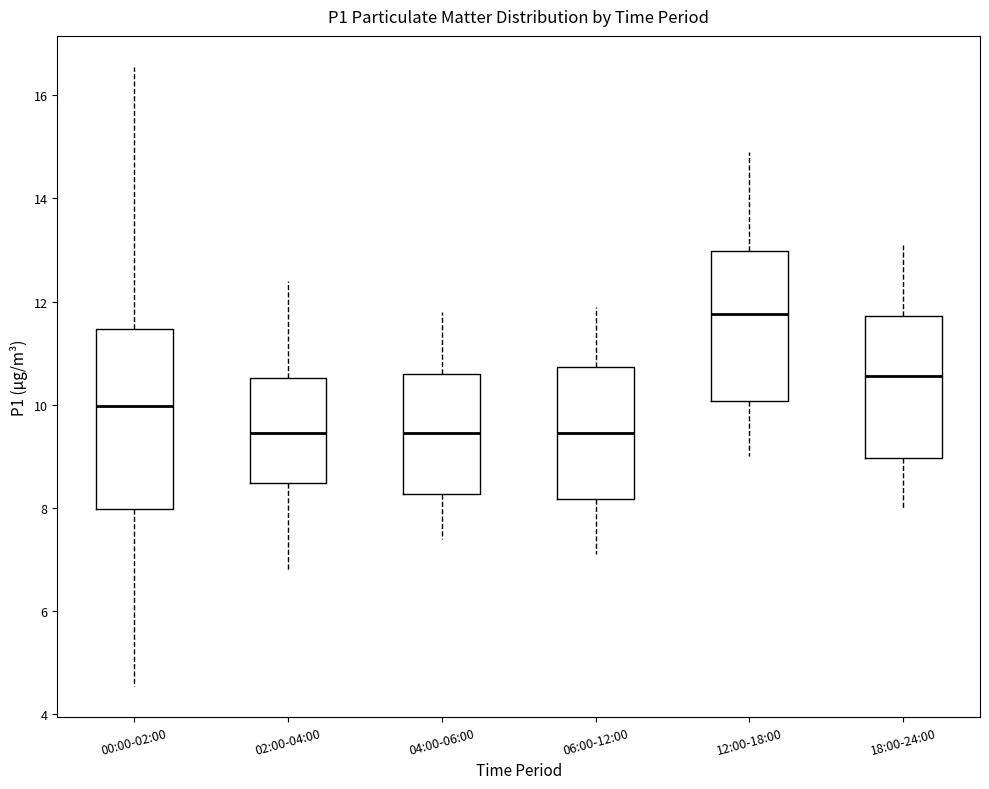

Reading left to right, read every box against the y-axis: the position of its median line, the range the box covers, and the ends of its whiskers. The values are not printed on the chart, so give them approximately, as read against the axis.

00:00-02:00: median 10.0, box 8.0 to 11.4, whiskers 4.6 to 16.6
02:00-04:00: median 9.4, box 8.4 to 10.6, whiskers 6.8 to 12.4
04:00-06:00: median 9.4, box 8.2 to 10.6, whiskers 7.4 to 11.8
06:00-12:00: median 9.4, box 8.2 to 10.8, whiskers 7.2 to 12.0
12:00-18:00: median 11.8, box 10.0 to 13.0, whiskers 9.0 to 15.0
18:00-24:00: median 10.6, box 9.0 to 11.8, whiskers 8.0 to 13.2